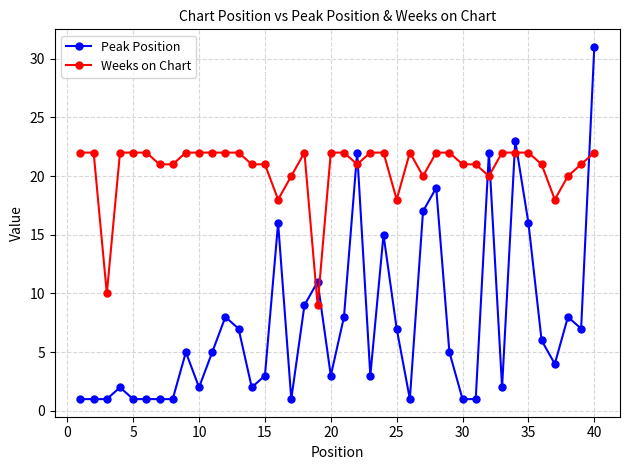

Which series has the widest spread of values?

Peak Position